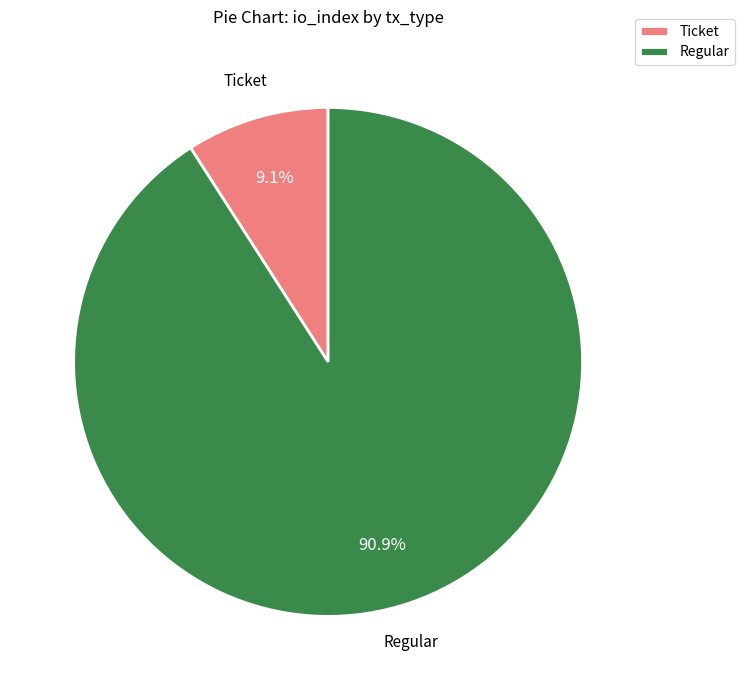

Which slice is the smallest?

Ticket